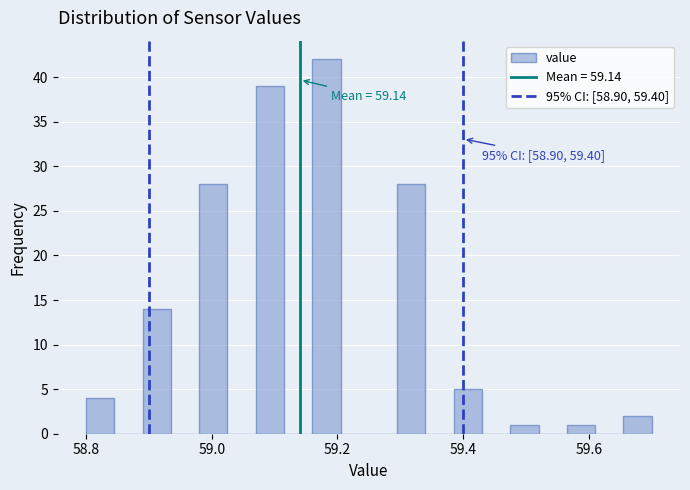

Around what value on the x-axis is the tallest bar? Give the approximate position of its centre, as read against the axis.

59.18